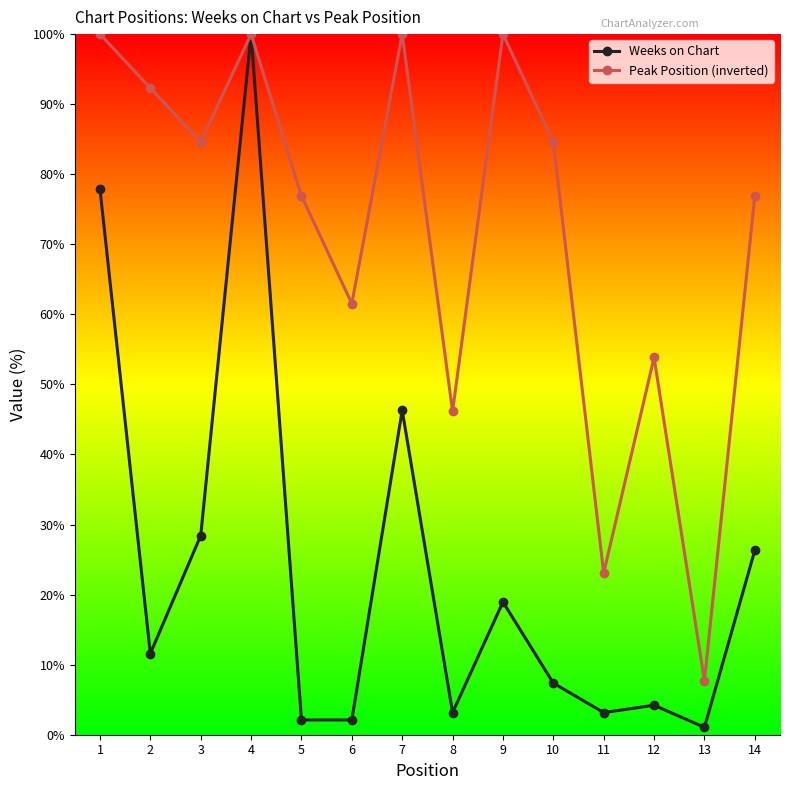

Reading right to left, what are all the values shown in this chart?

Weeks on Chart: 26.3	1.1	4.2	3.2	7.4	18.9	3.2	46.3	2.1	2.1	100.0	28.4	11.6	77.9
Peak Position (inverted): 76.9	7.7	53.8	23.1	84.6	100.0	46.2	100.0	61.5	76.9	100.0	84.6	92.3	100.0